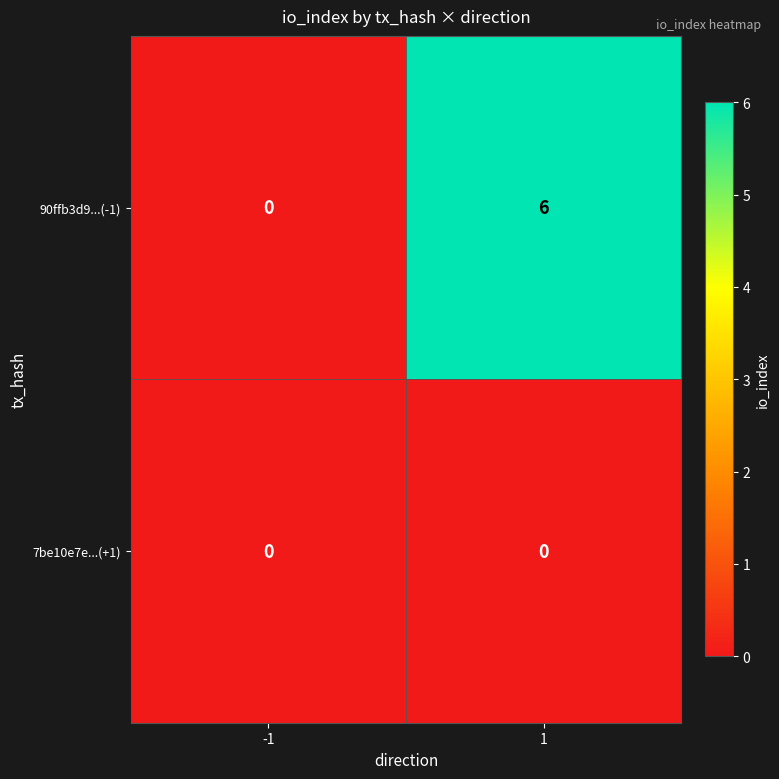

What is the total value across all series at 1?

6